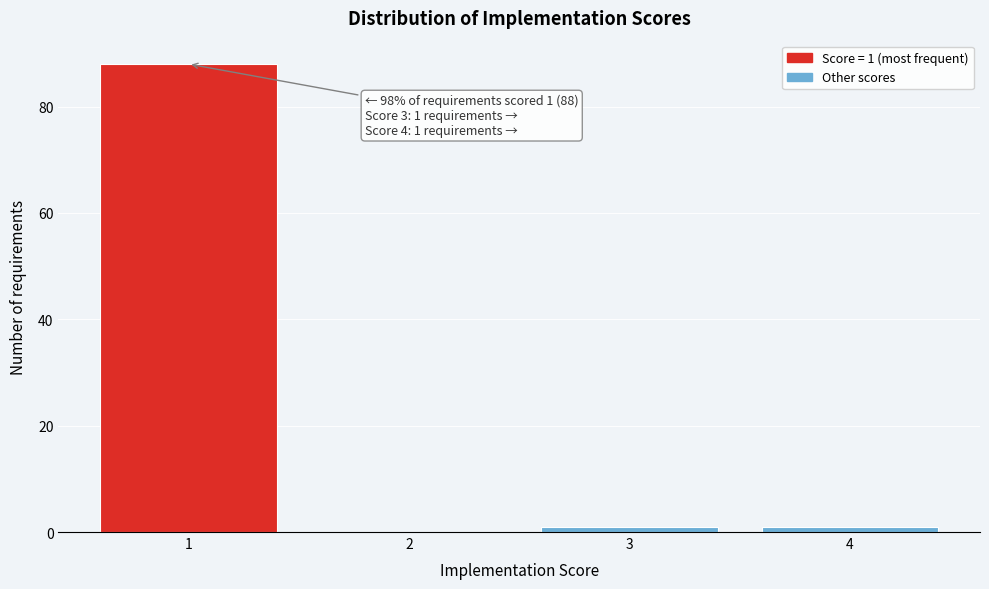

Over which range of the x-axis is the bar tallest?

0.5 to 1.5